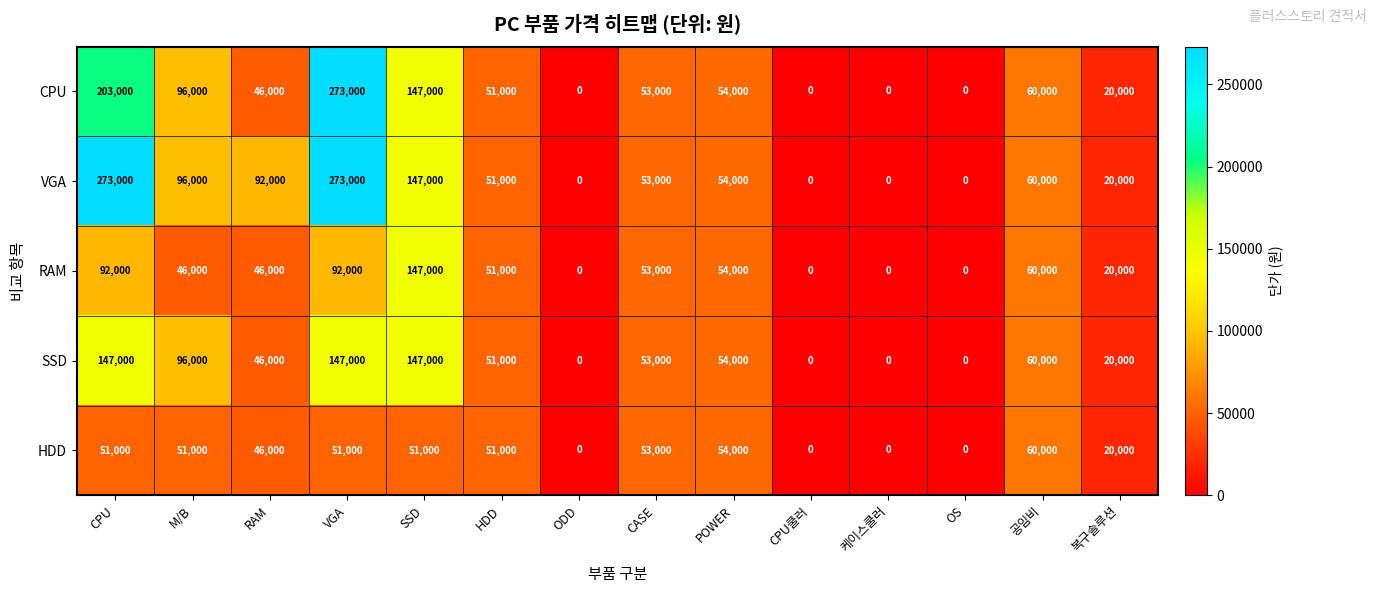

What is the total value across all series at 복구솔루션?

100000